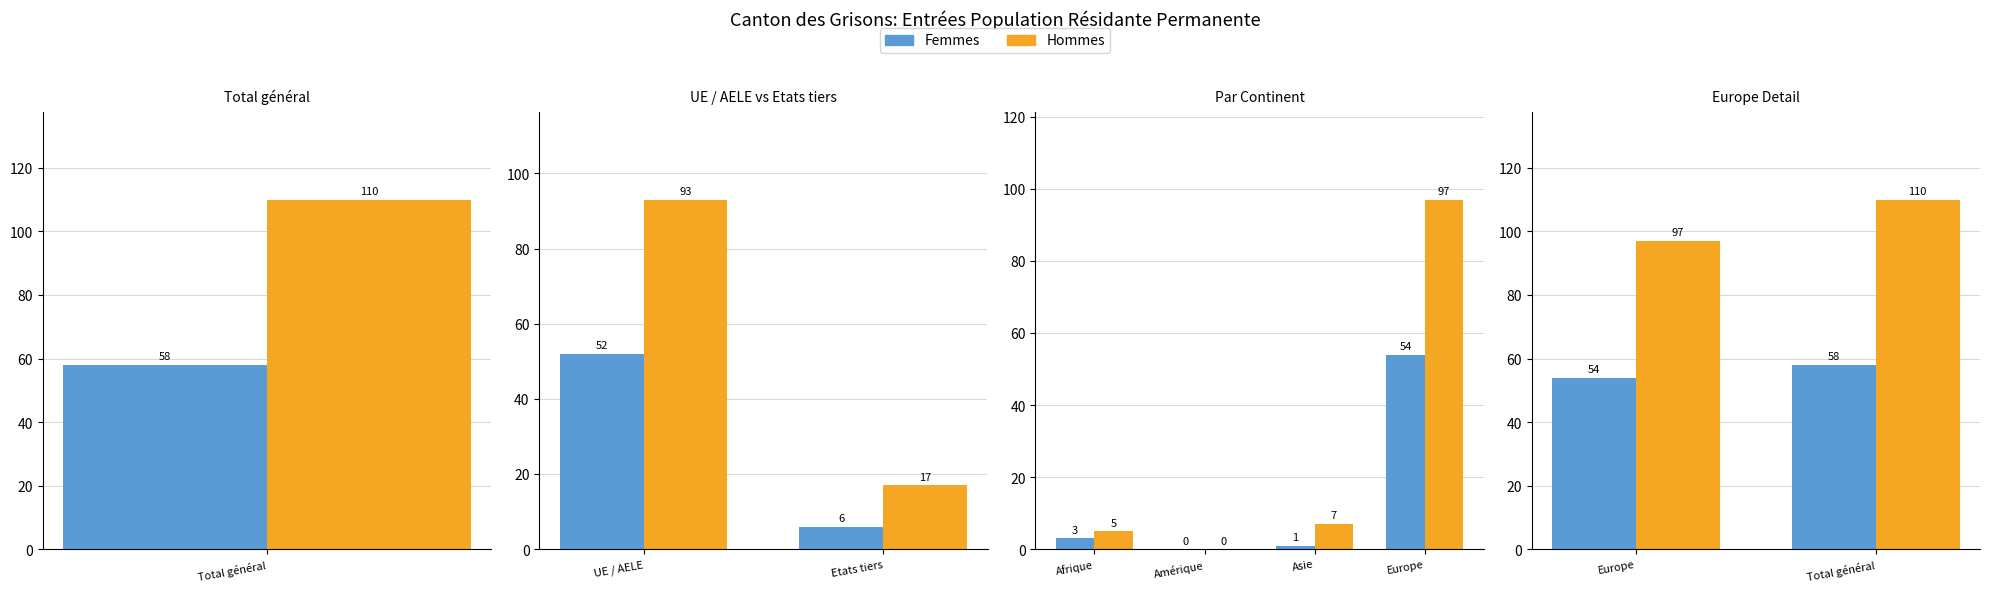

Count the Hommes values in the range 97 to 110.

2